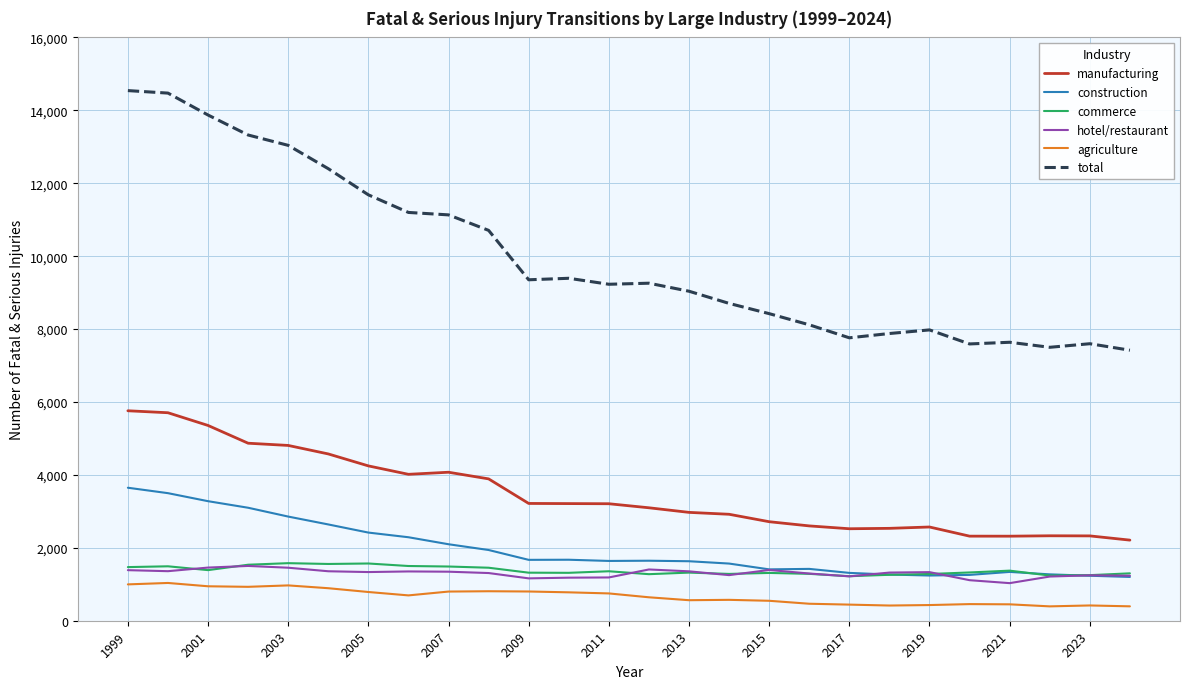

What is the sum of all commerce values?

35754